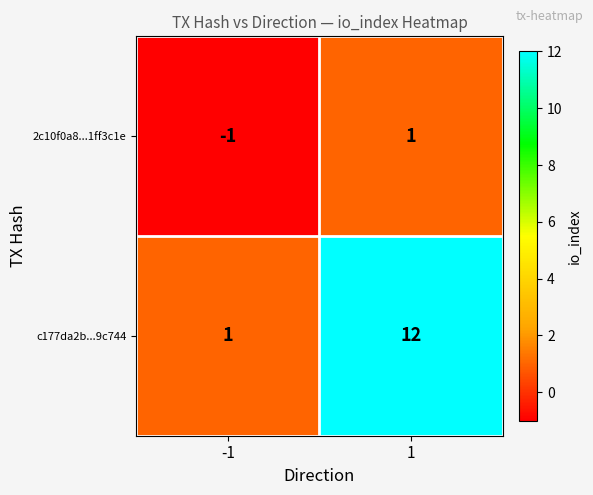

Rank the series by their maximum value, from lowest to highest.

2c10f0a8...1ff3c1e, c177da2b...9c744